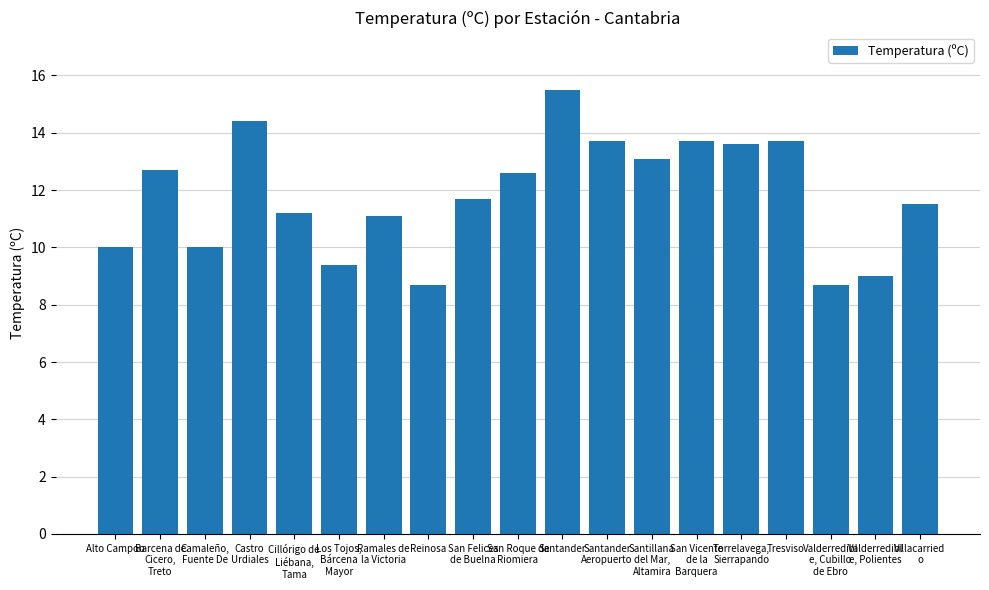

What position from the left is Castro
Urdiales?

4